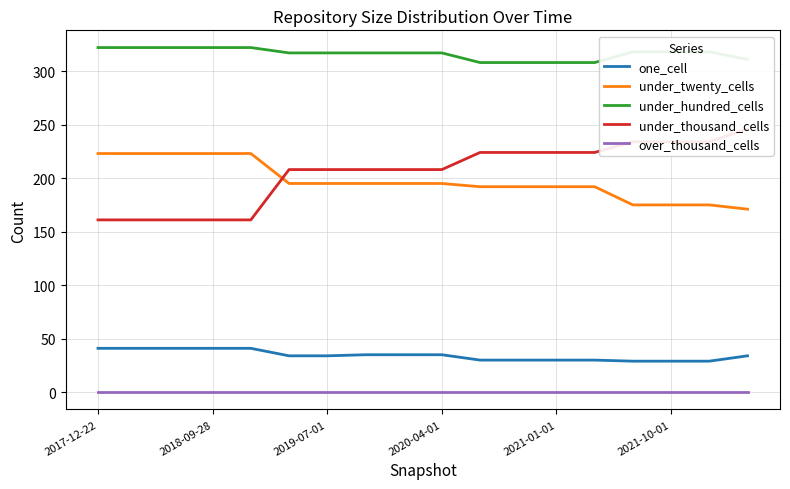

The value of one_cell at 17 is 11. True or false?

False